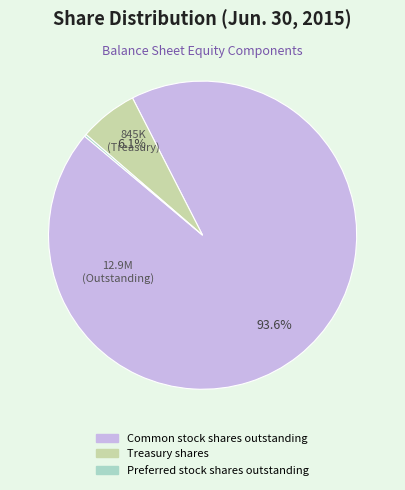

Which category accounts for the majority?

Common stock shares outstanding